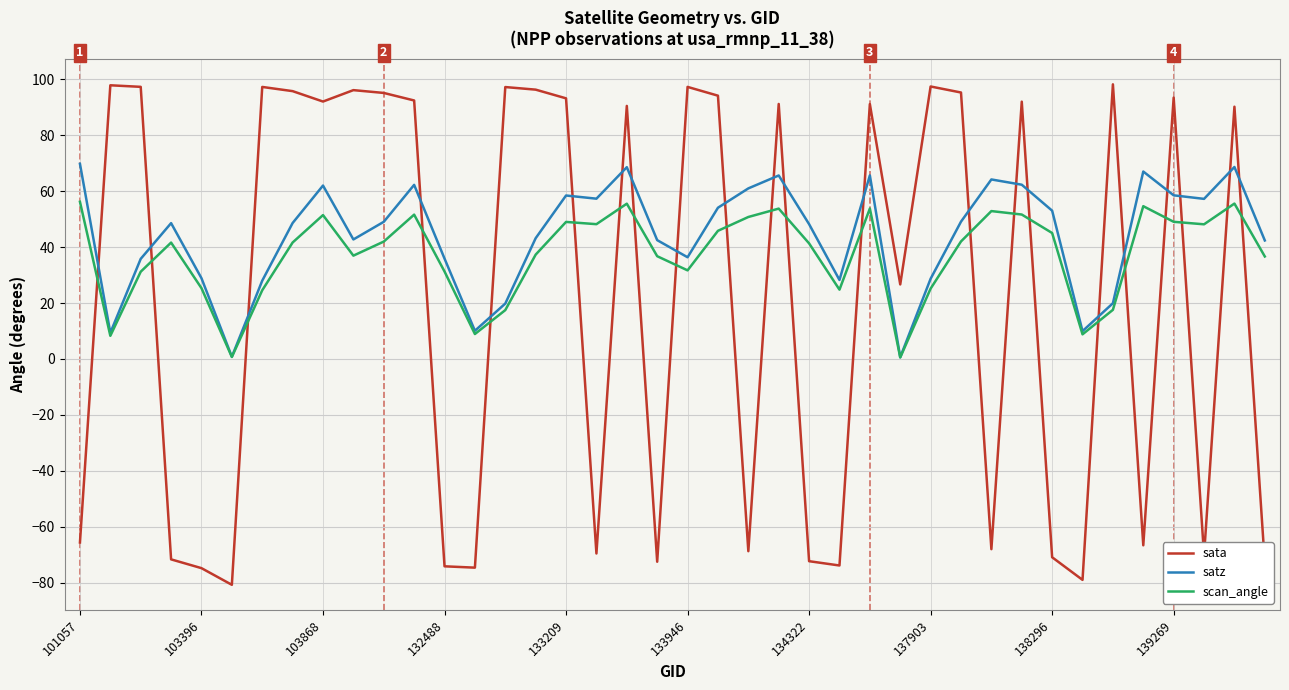

Which series ends up on top after the final intersection of scan_angle and sata?

scan_angle